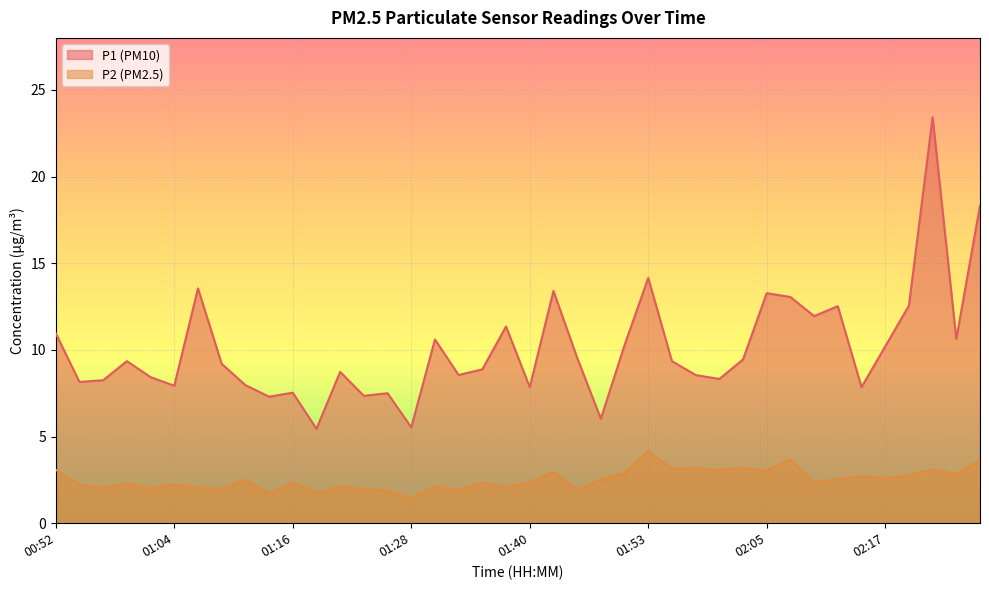

Does the chart display data point markers on the line(s)?

No